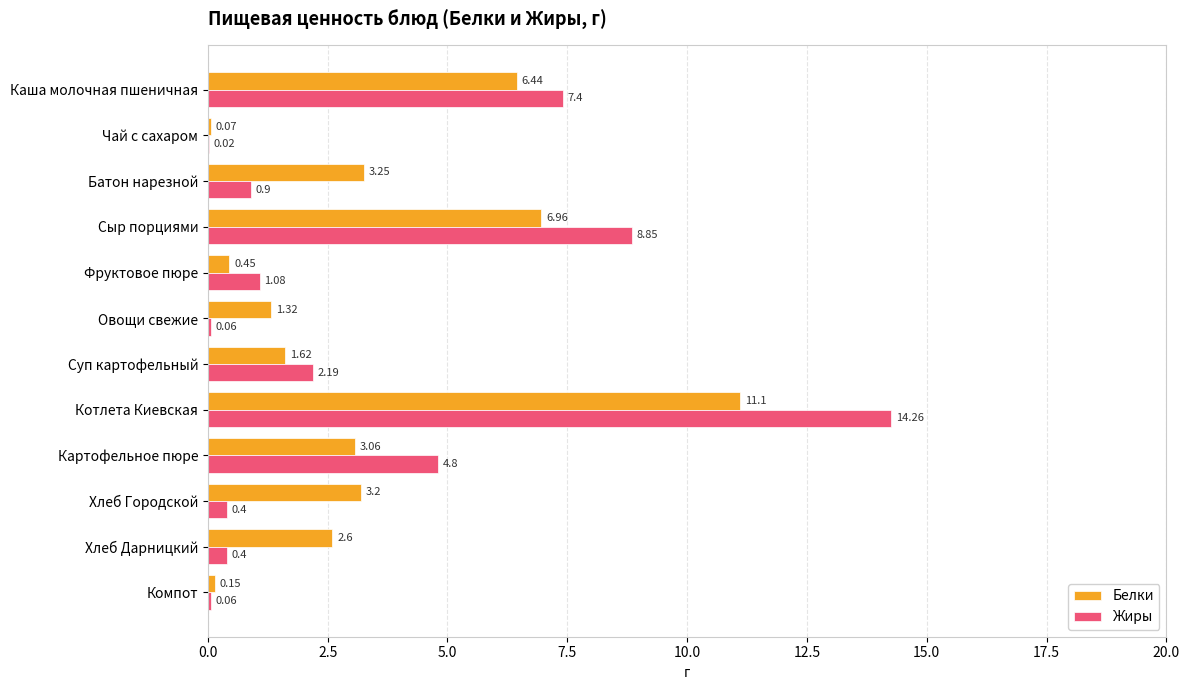

Where is Белки nearest to the value 5?

Каша молочная пшеничная